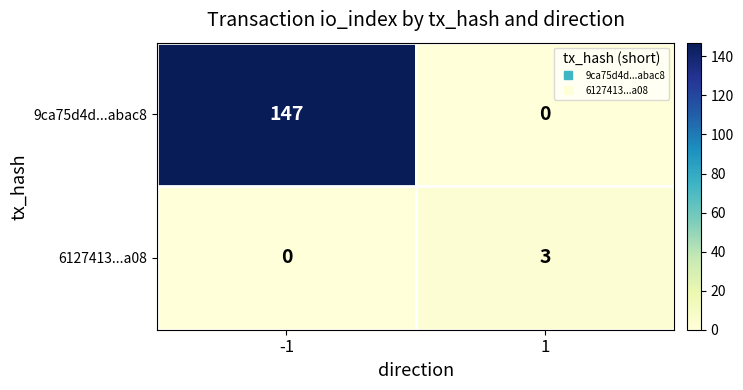

What is the difference between the highest and lowest values at -1?

147